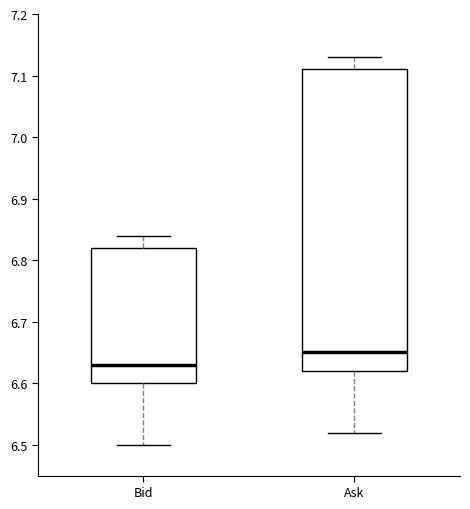

Which box has the lowest median line?

Bid